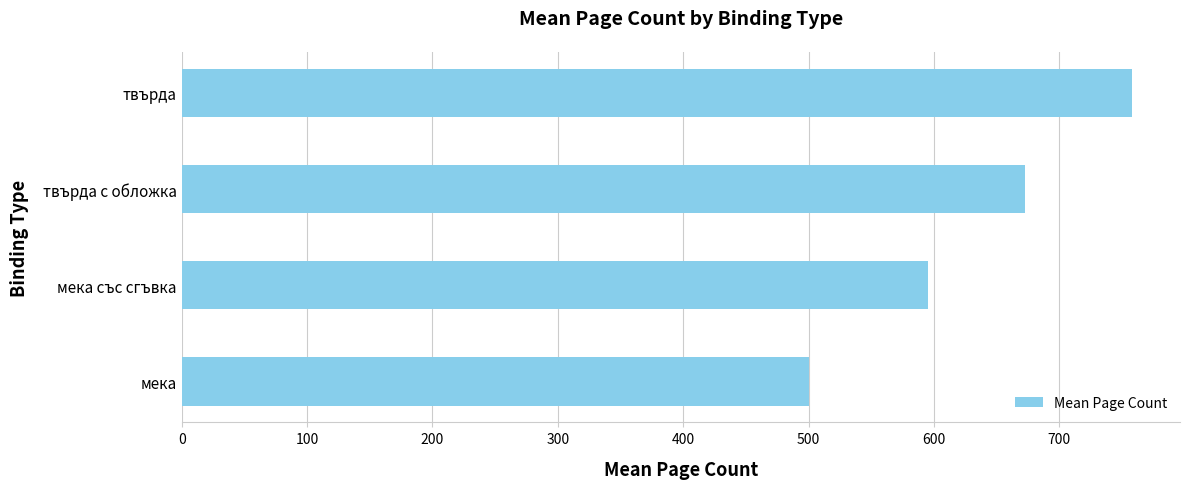

Reading bottom to top, what are all the values shown in this chart?

500.0	595.3	673.0	758.4